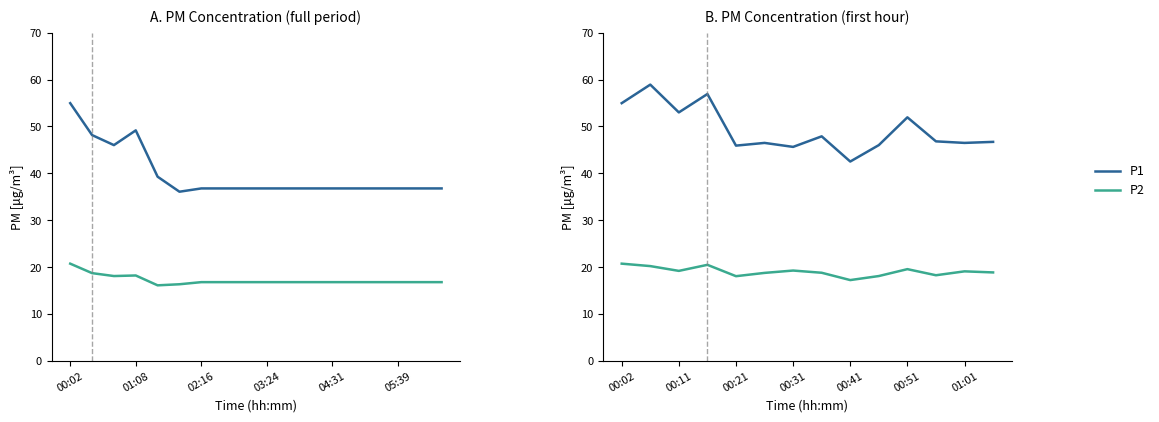

Between 9 and 10, which is larger?

10